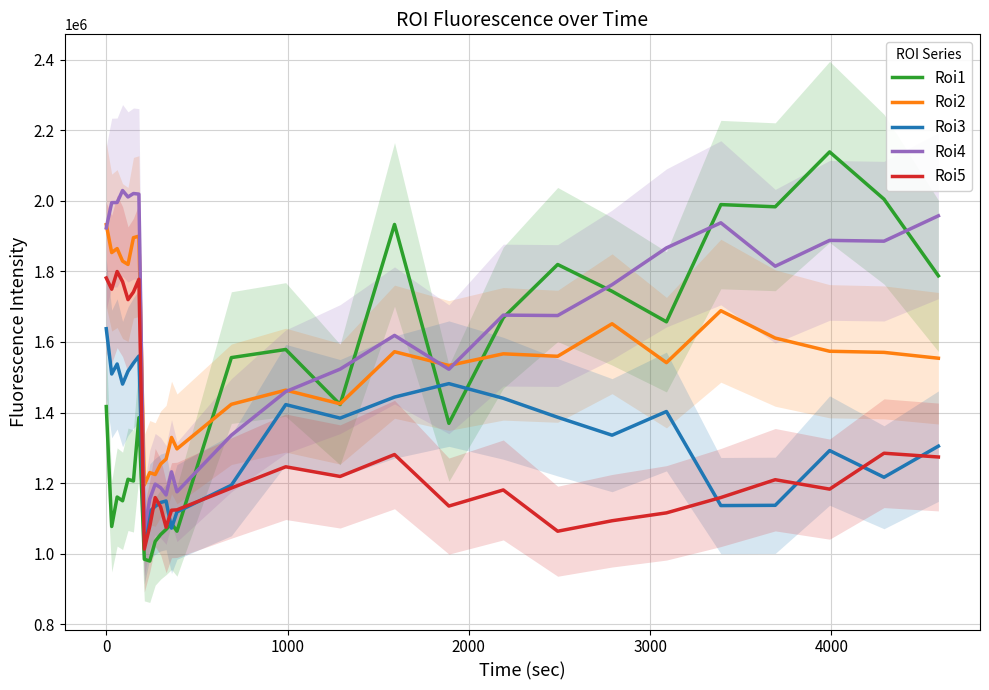

How many series are shown in this chart?

5